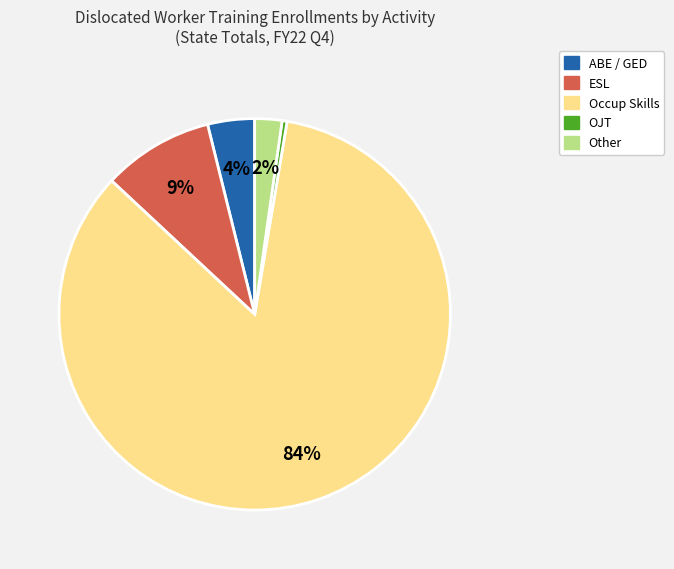

Is there a majority slice in this chart?

Yes